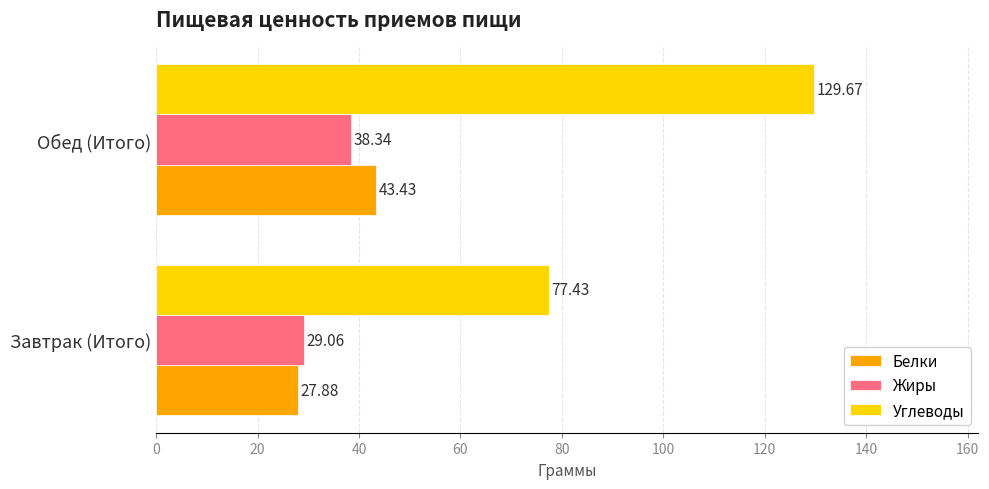

Where is Жиры nearest to the value 33?

Завтрак (Итого)